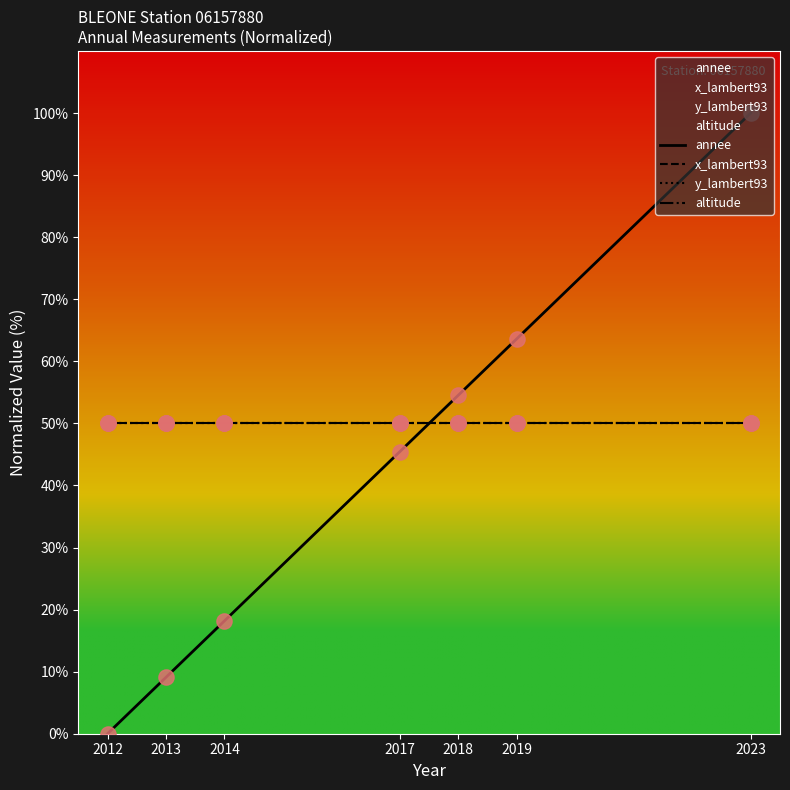

Which series has the largest total across all categories?

x_lambert93